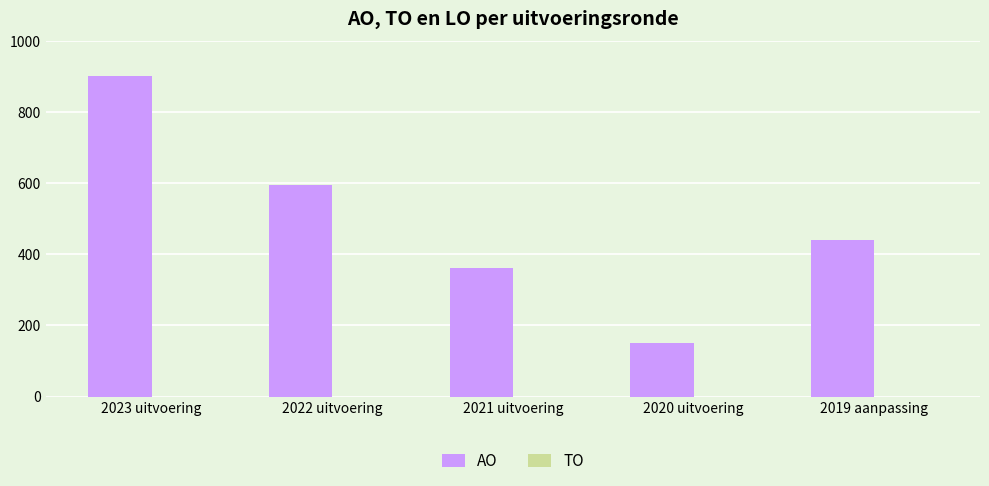

What is the difference between the maximum and minimum values?

750